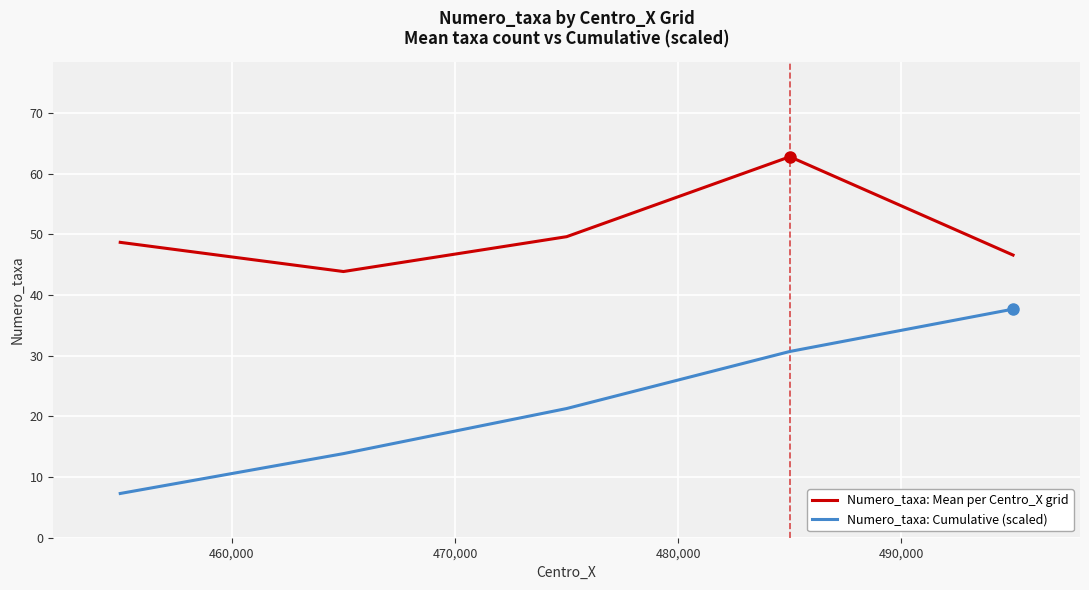

What is the minimum value shown in the chart?

7.3